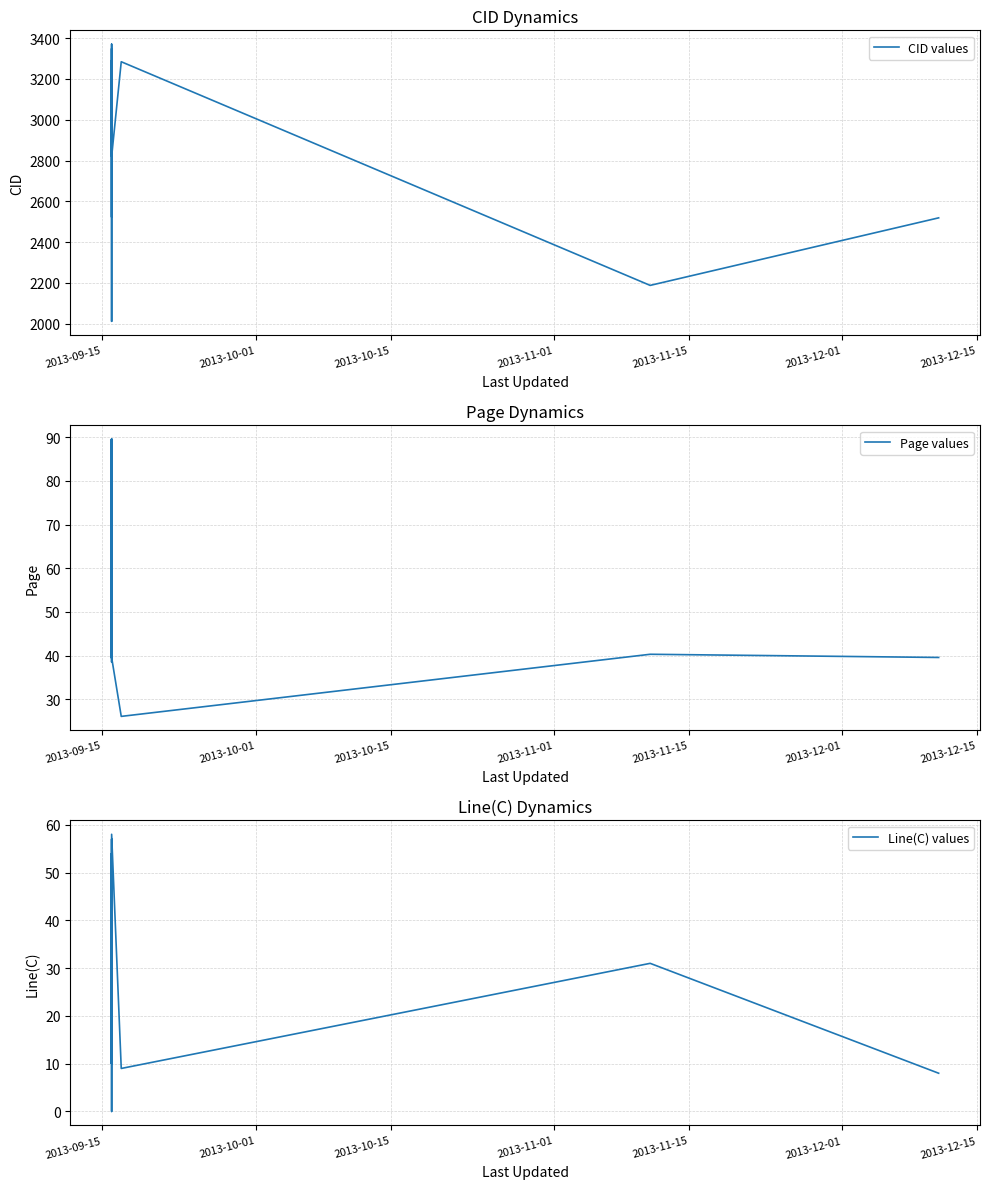

Where does the Line(C) values series first go above 45?

2013-09-15